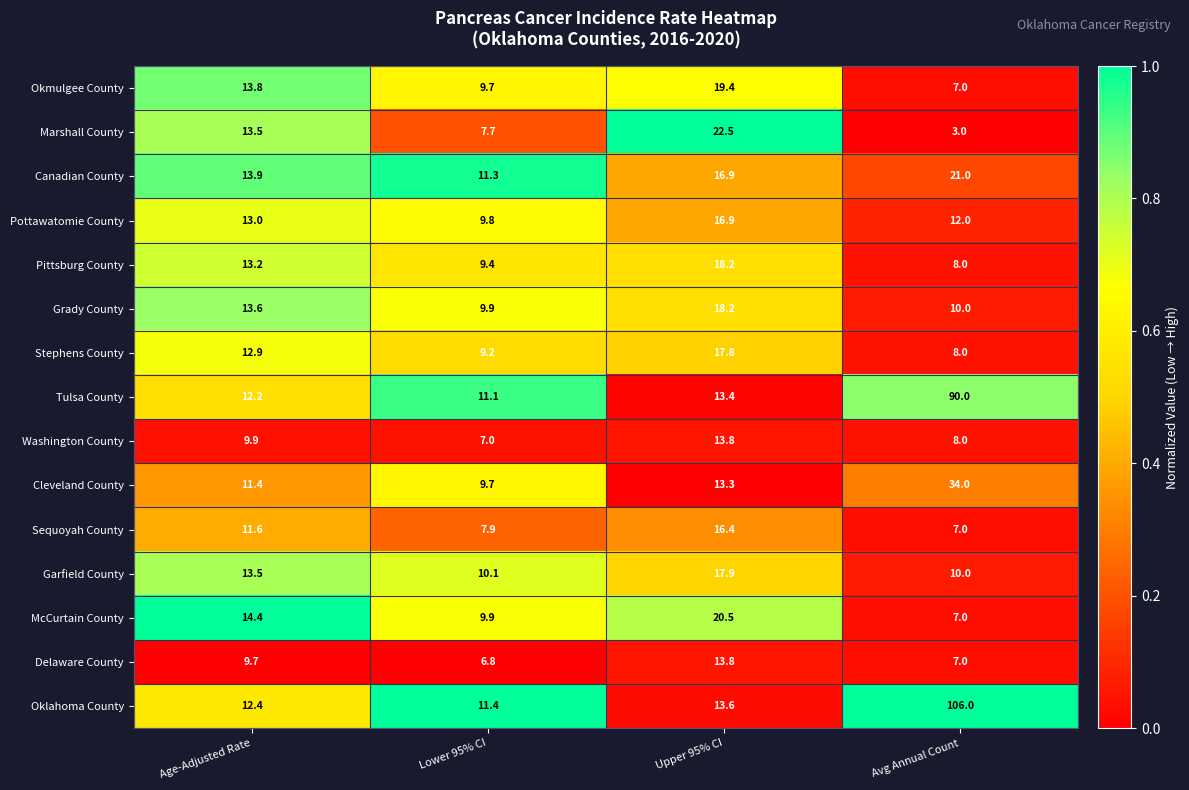

How many data points in Pittsburg County are above 13?

2